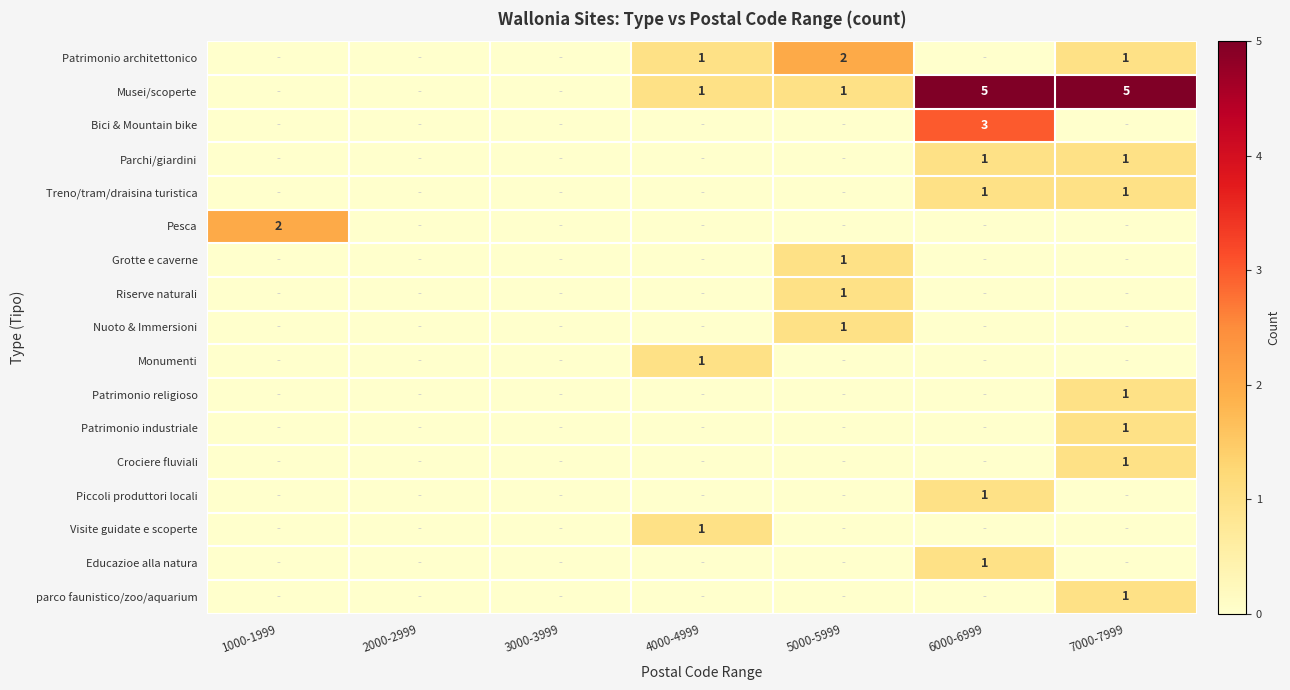

Is it true that Riserve naturali equals 0 at 5000-5999?

False